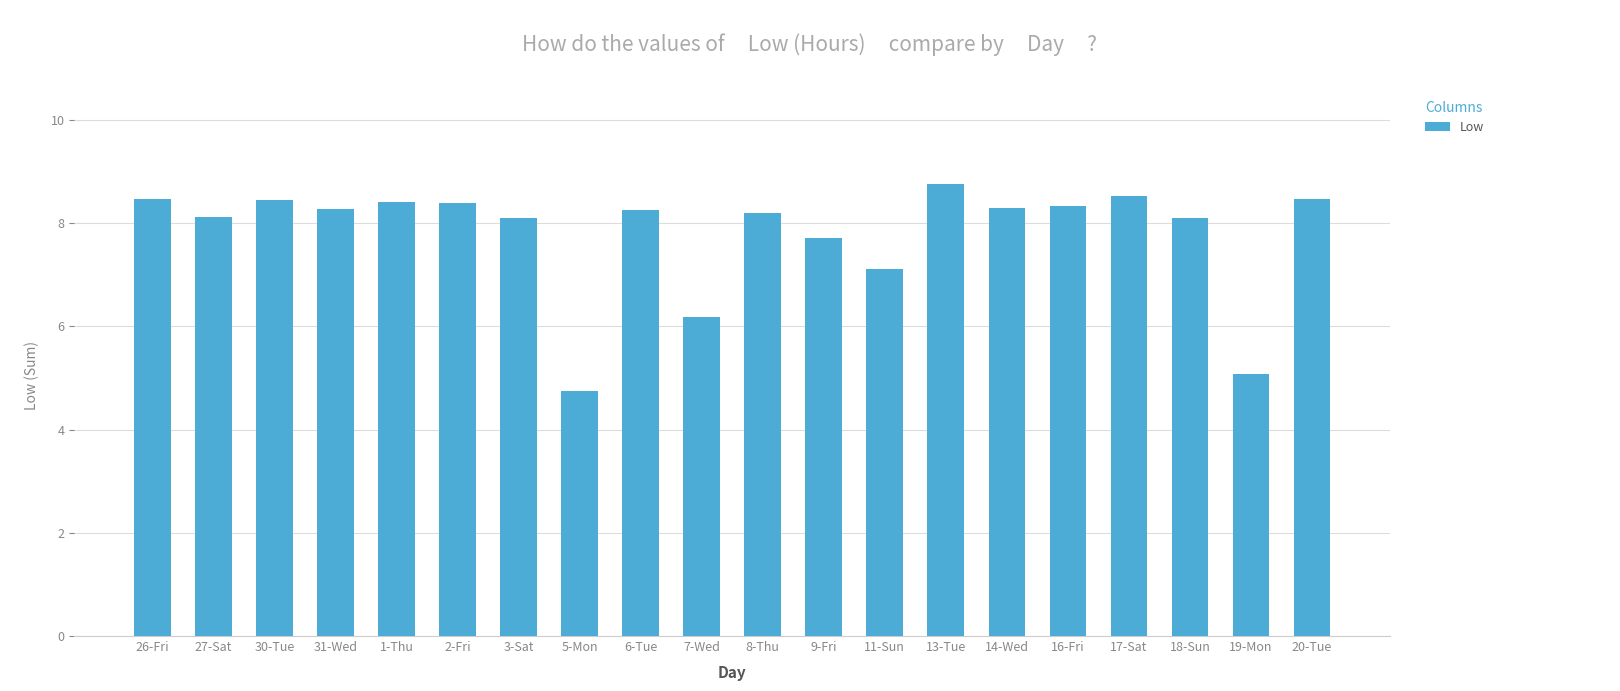

Where does the data first go above 8?

26-Fri